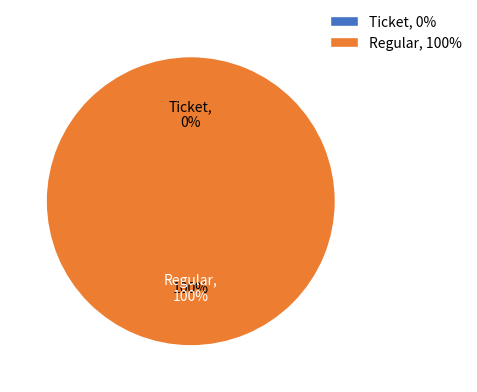

To the nearest percent, what is the difference between the Regular and Ticket slice percentages?

100%